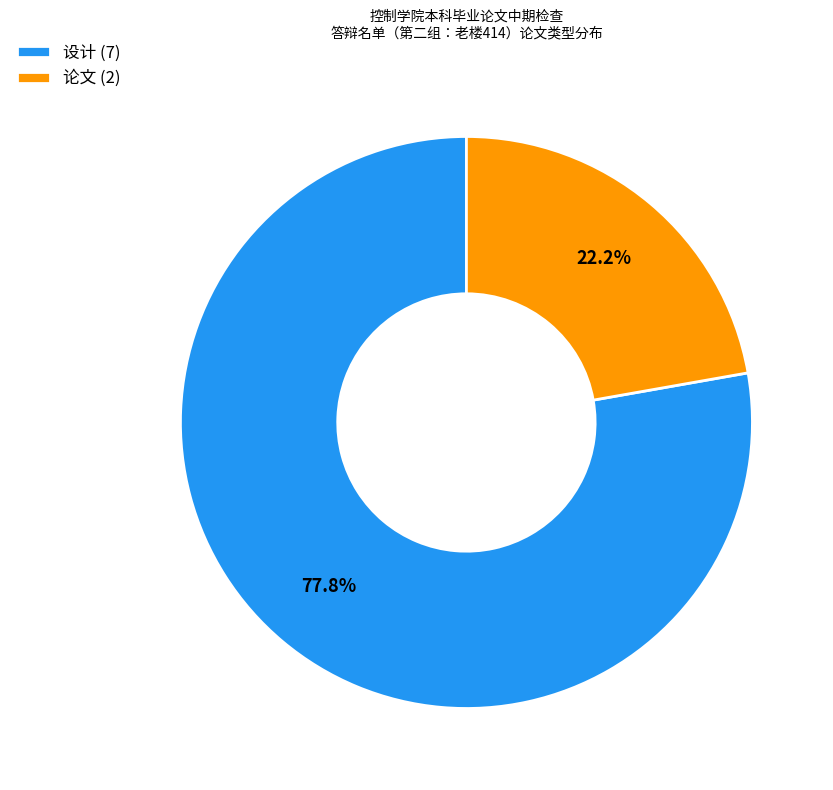

Count the number of slices in the pie.

2